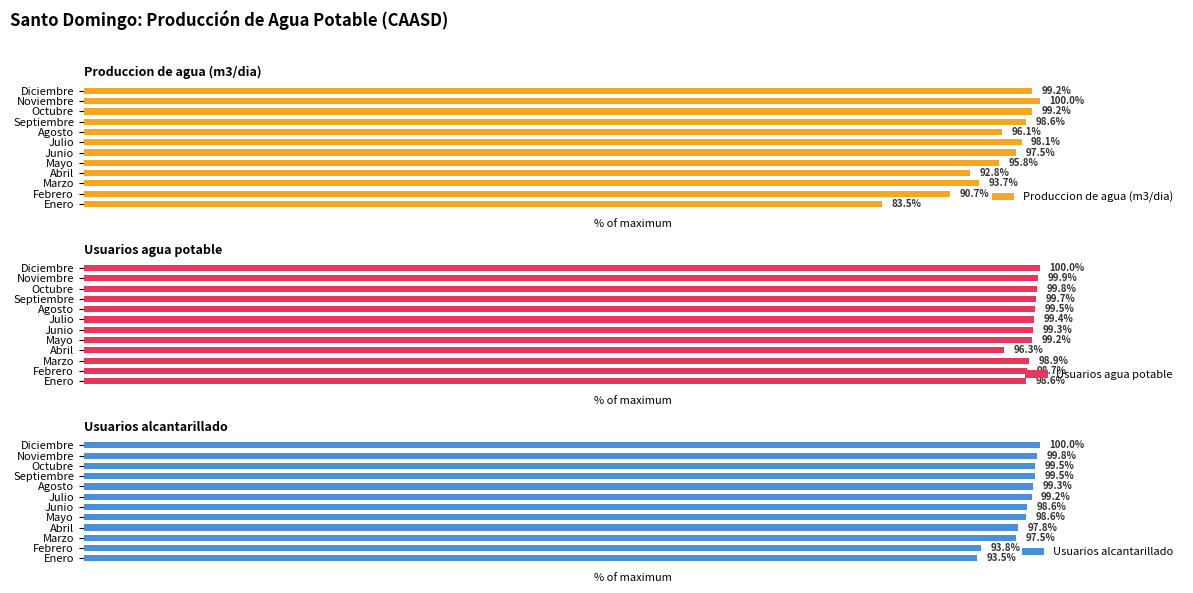

Reading right to left, extract all data points from this chart.

Produccion de agua (m3/dia): 99.2	100.0	99.2	98.6	96.1	98.1	97.5	95.8	92.8	93.7	90.7	83.5
Usuarios agua potable: 100.0	99.9	99.8	99.7	99.5	99.4	99.3	99.2	96.3	98.9	98.7	98.6
Usuarios alcantarillado: 100.0	99.8	99.5	99.5	99.3	99.2	98.6	98.6	97.8	97.5	93.8	93.5